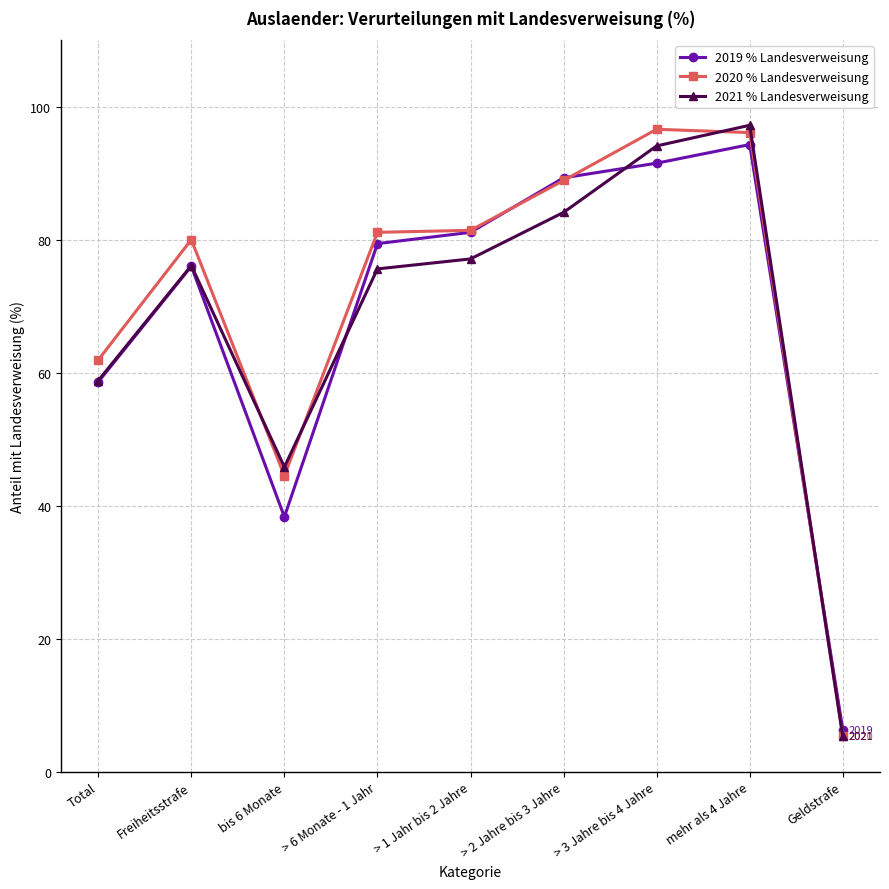

What value does the 2021 % Landesverweisung series have at Geldstrafe?

5.3